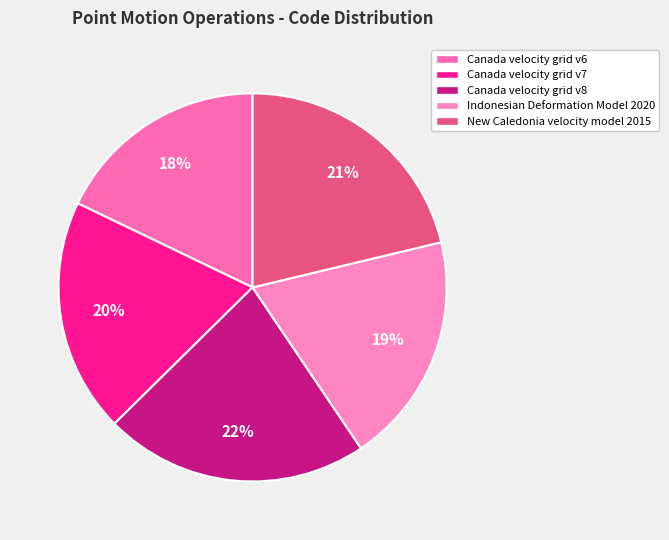

Does Canada velocity grid v6 account for over 50% of the chart?

No